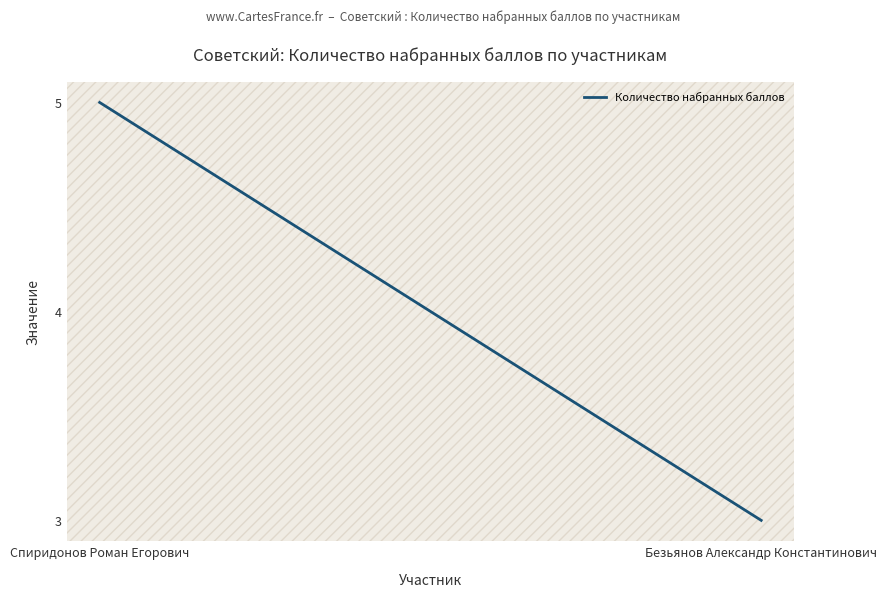

What is the sum of the values at Безьянов Александр Константинович and Спиридонов Роман Егорович?

8